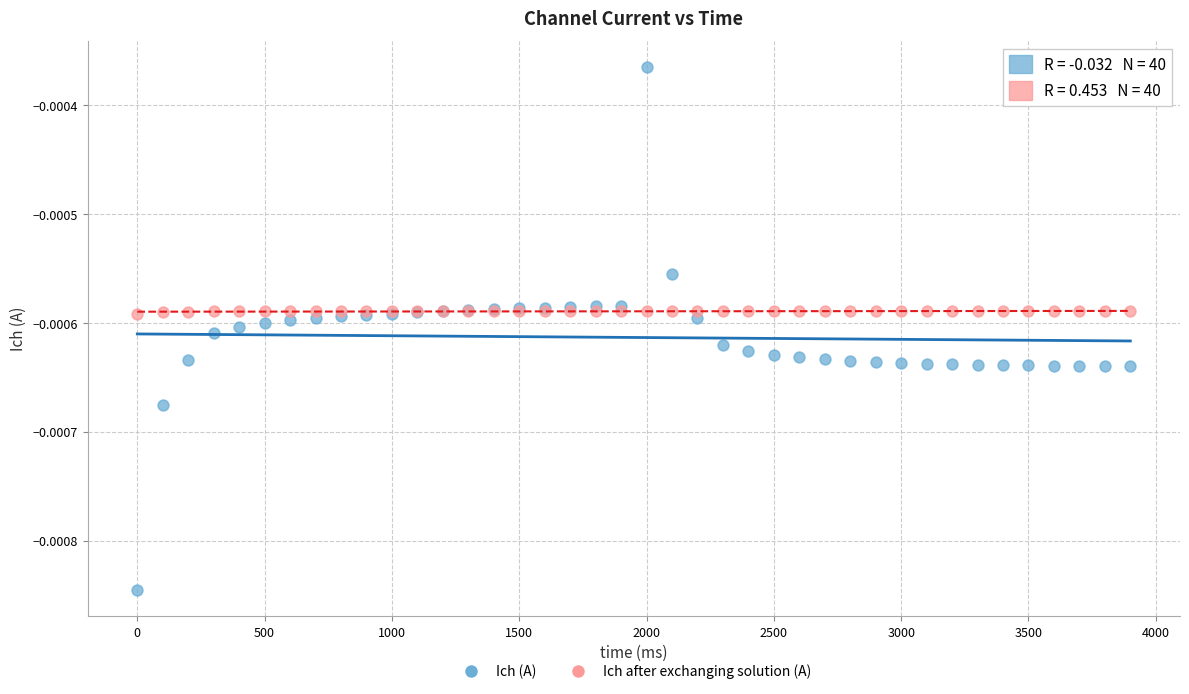

What are all the series names shown in the legend?

Ich (A), Ich after exchanging solution (A)